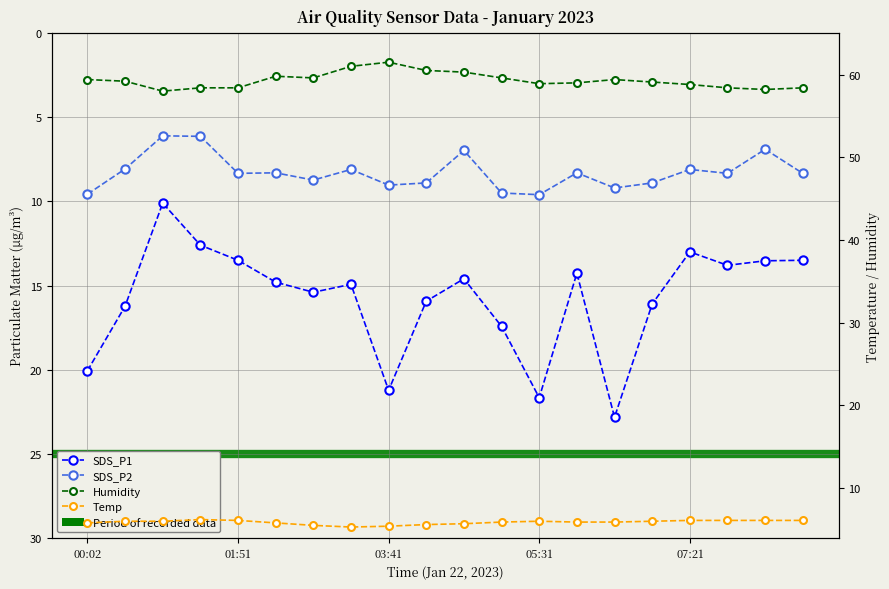

True or false: Humidity and Temp cross at least once.

False